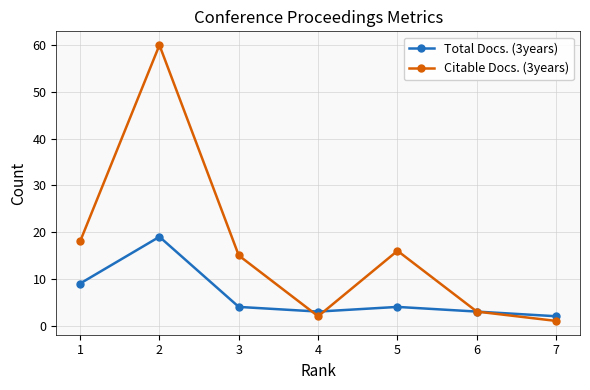

At how many categories does at least one series exceed 17?

2